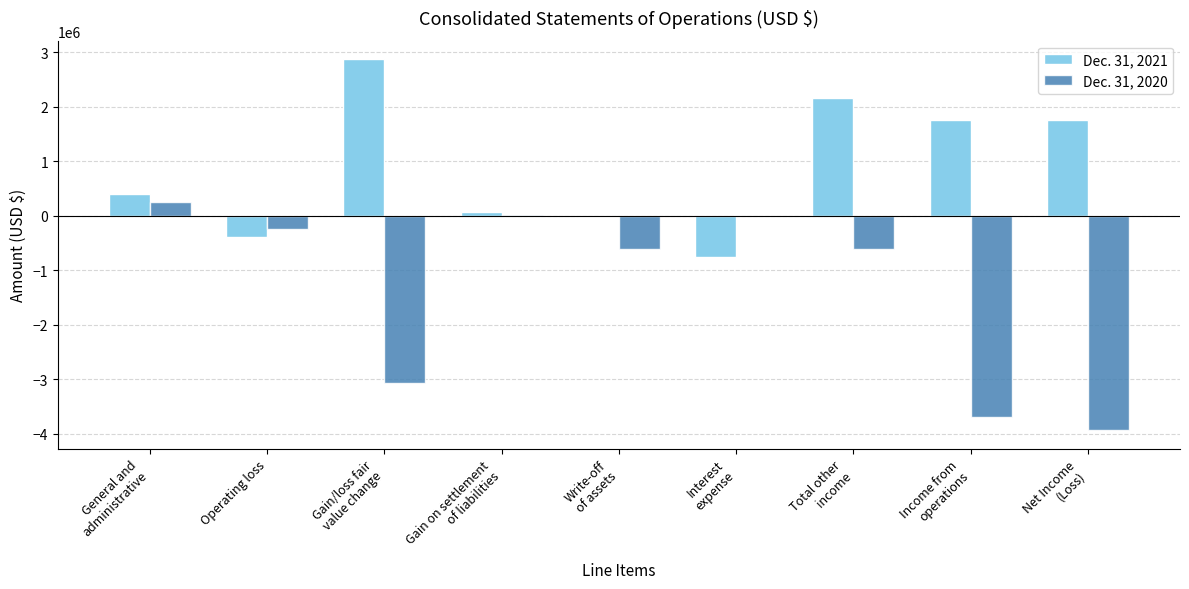

Between Interest
expense and Total other
income, which series saw the biggest shift?

Dec. 31, 2021